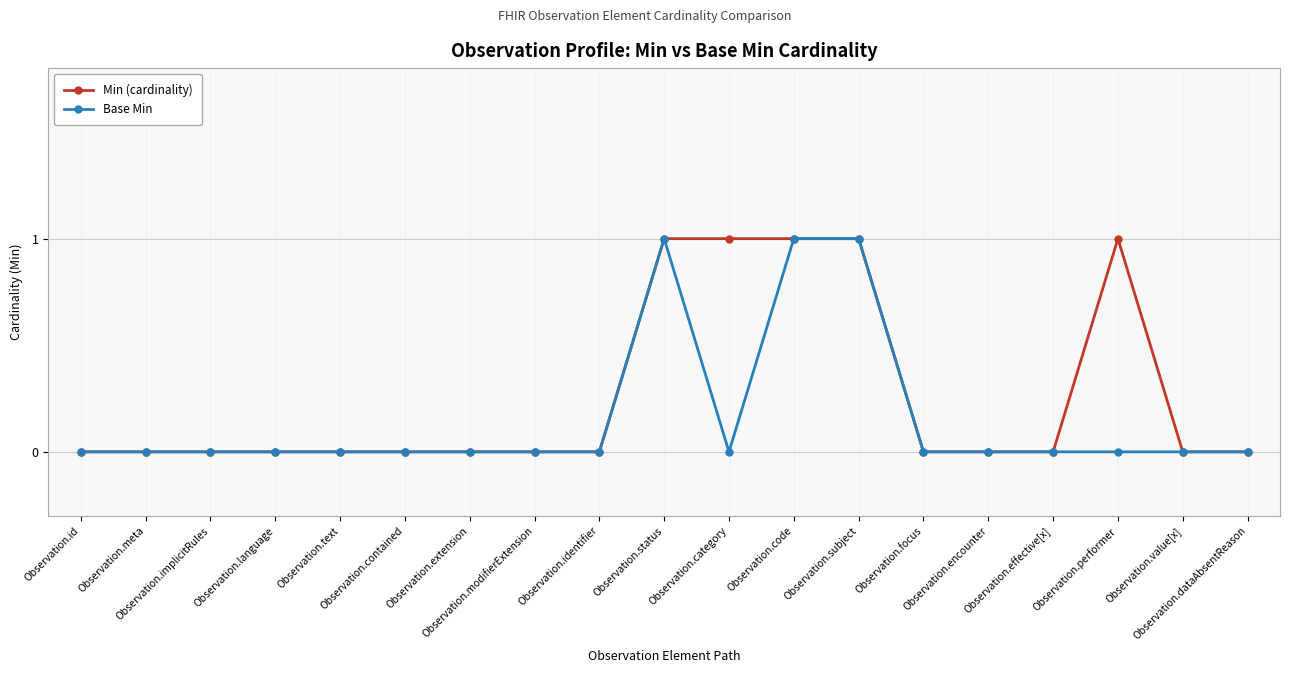

Count the number of categories in the chart.

19